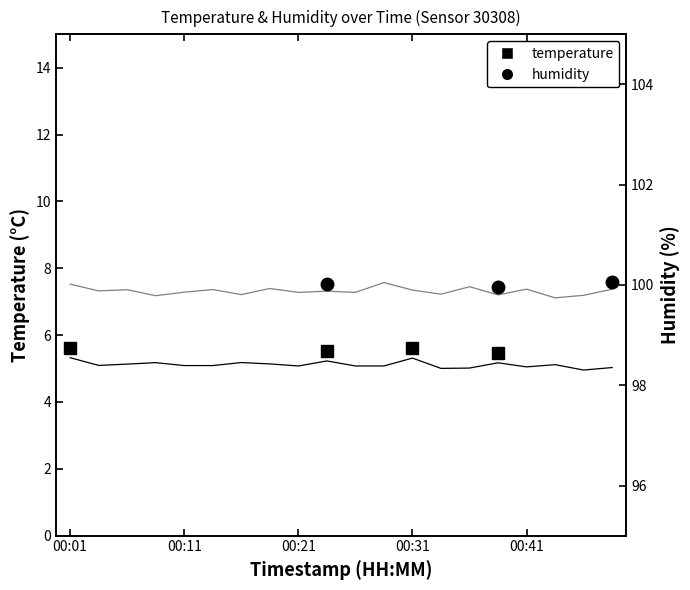

List the series in order of their overall mean, lowest first.

temperature, humidity